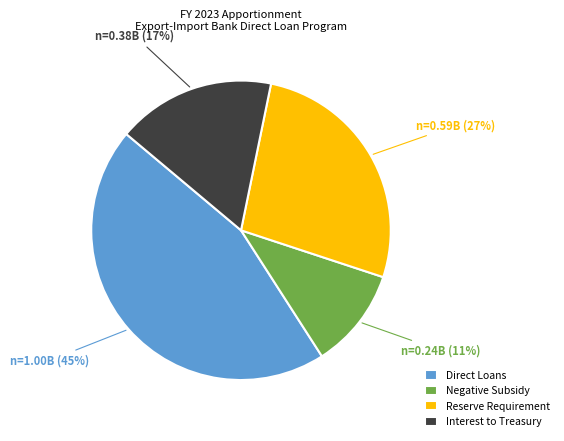

True or false: Reserve Requirement accounts for 27% of the total.

True